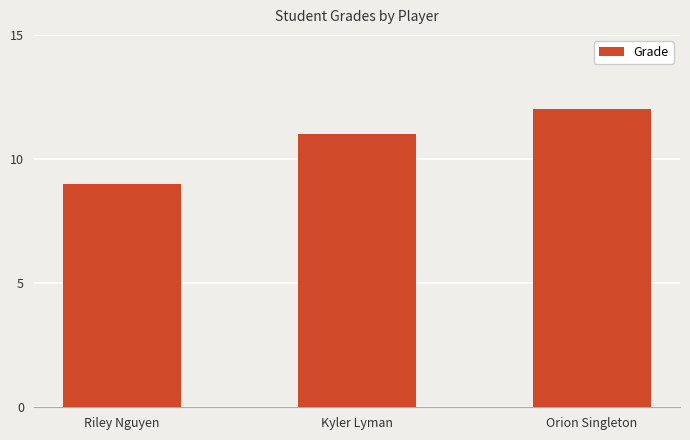

Reading left to right, transcribe all the data shown in this chart.

9	11	12